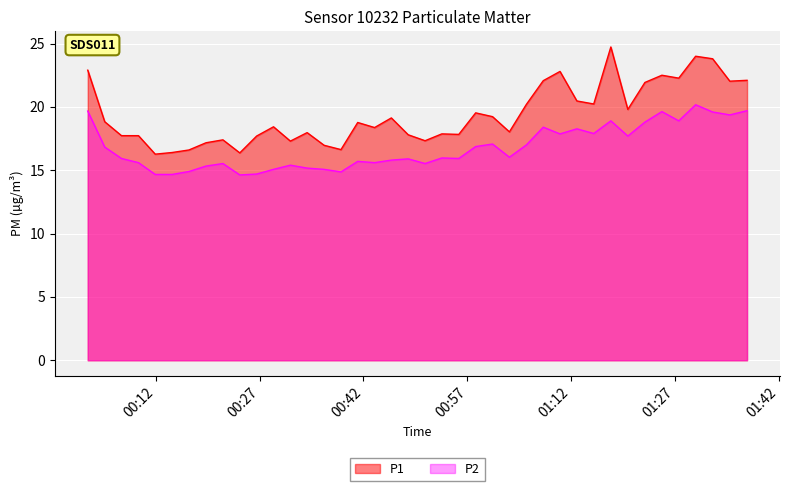

Rank the series by their average value, from lowest to highest.

P2, P1